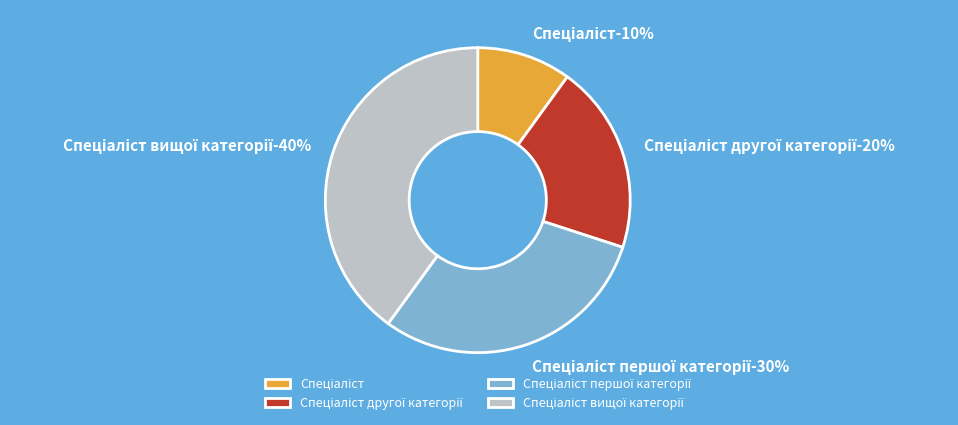

How many segments does this pie chart have?

4